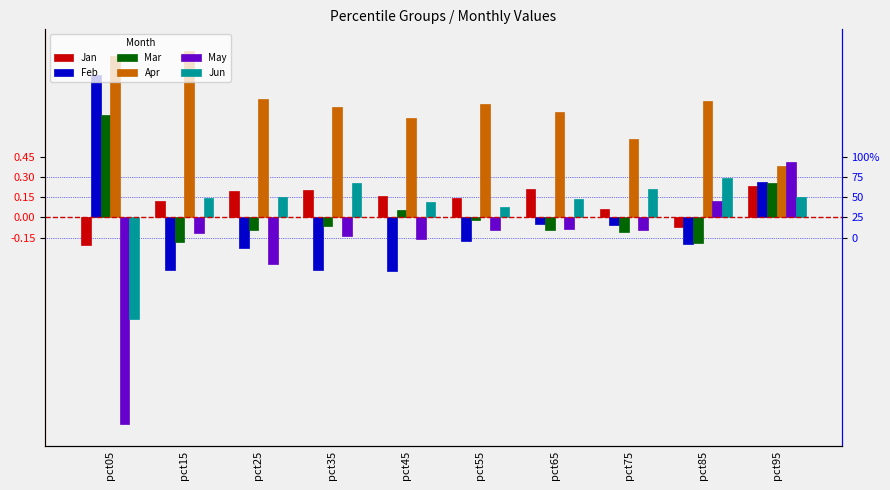

What is the difference between the maximum and minimum values in the May series?

2.0